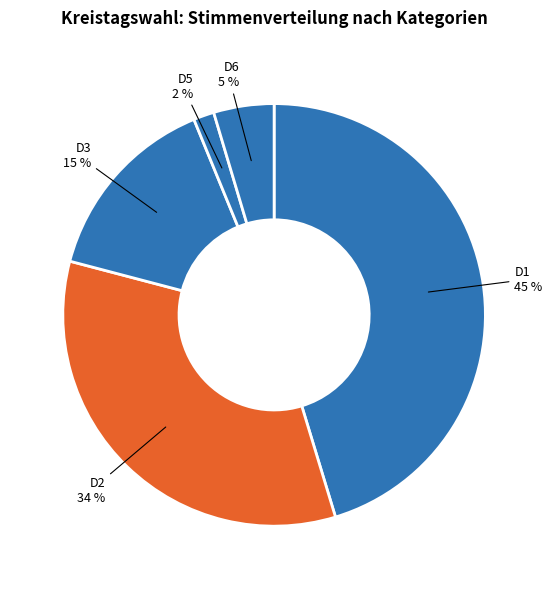

True or false: D3 accounts for 15% of the total.

True